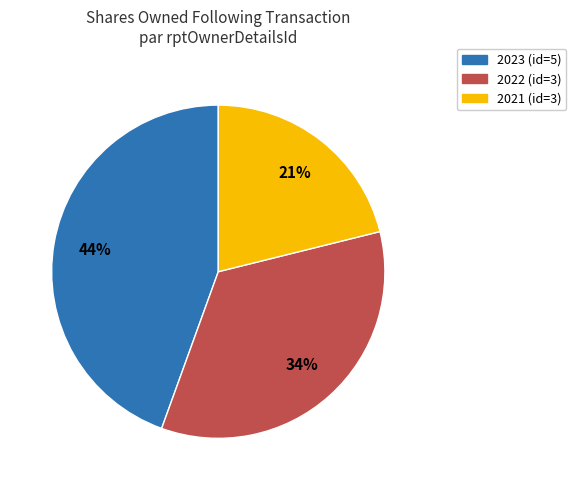

Is there any slice that represents more than half of the pie?

No